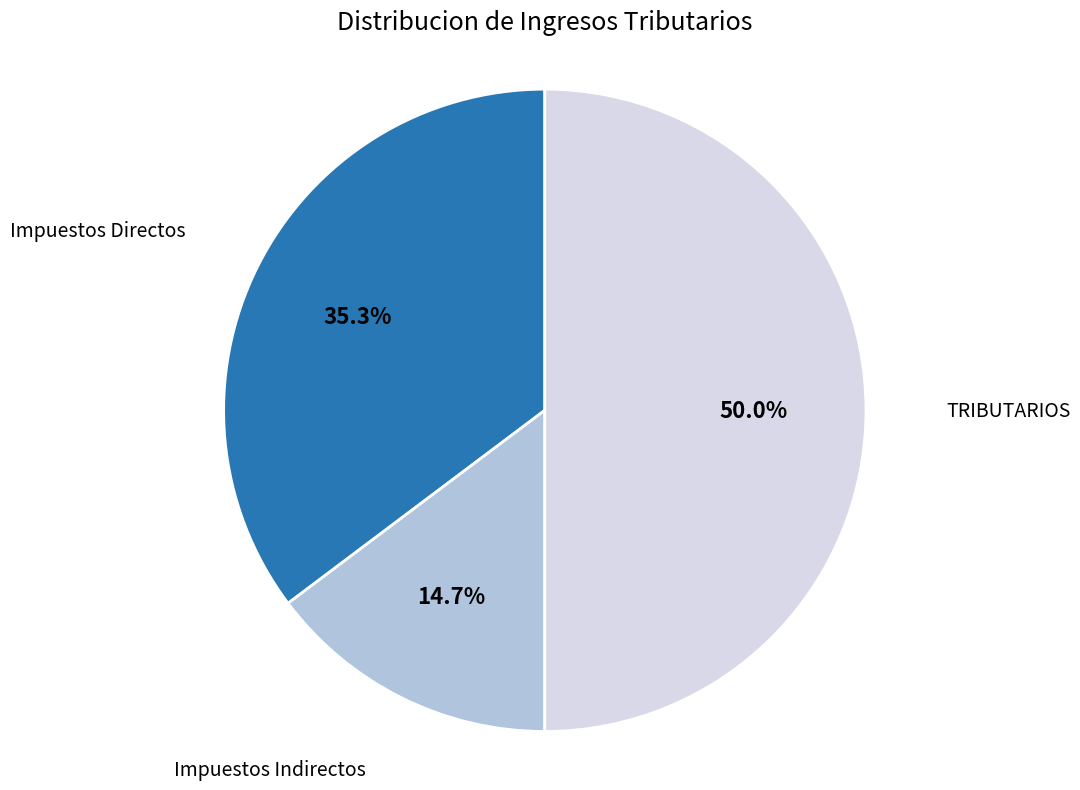

Count the number of slices in the pie.

3